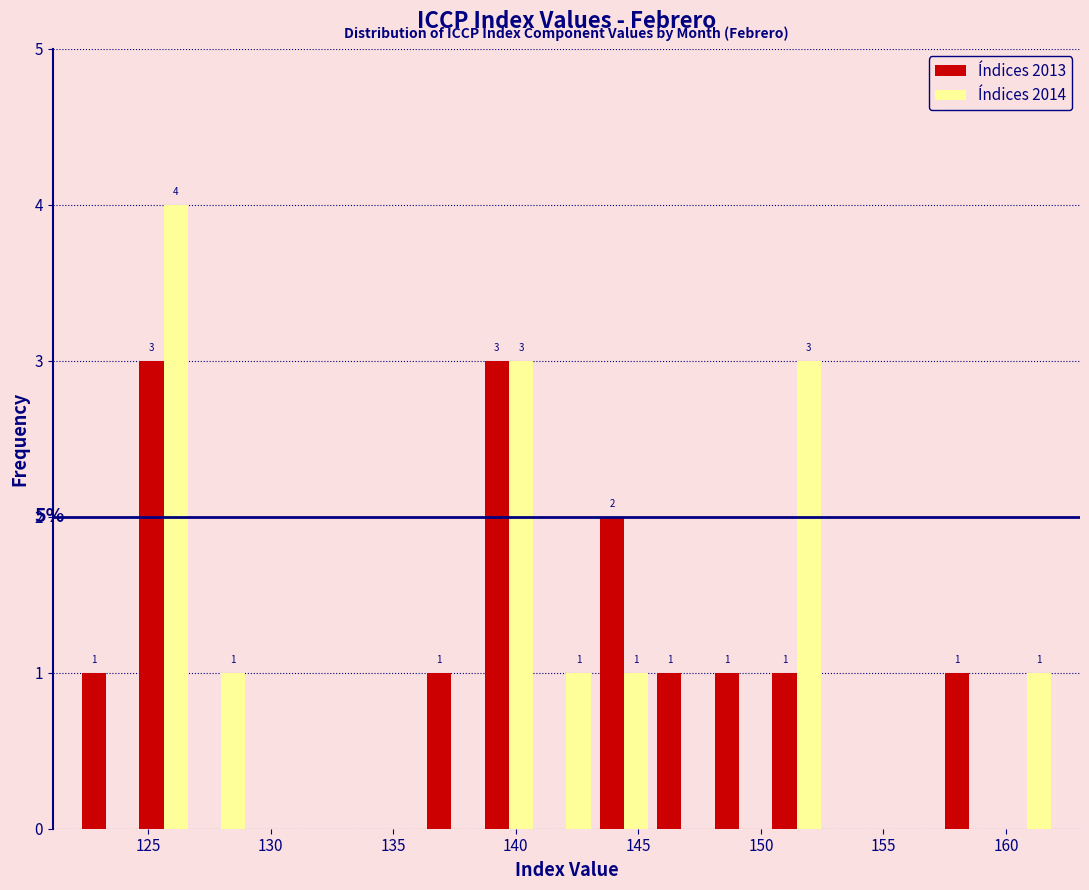

In the Índices 2014 series, which range on the x-axis has the tallest bar?

124.5 to 127.0